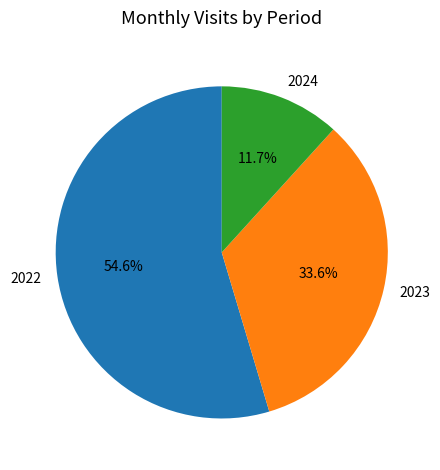

How many segments does this pie chart have?

3